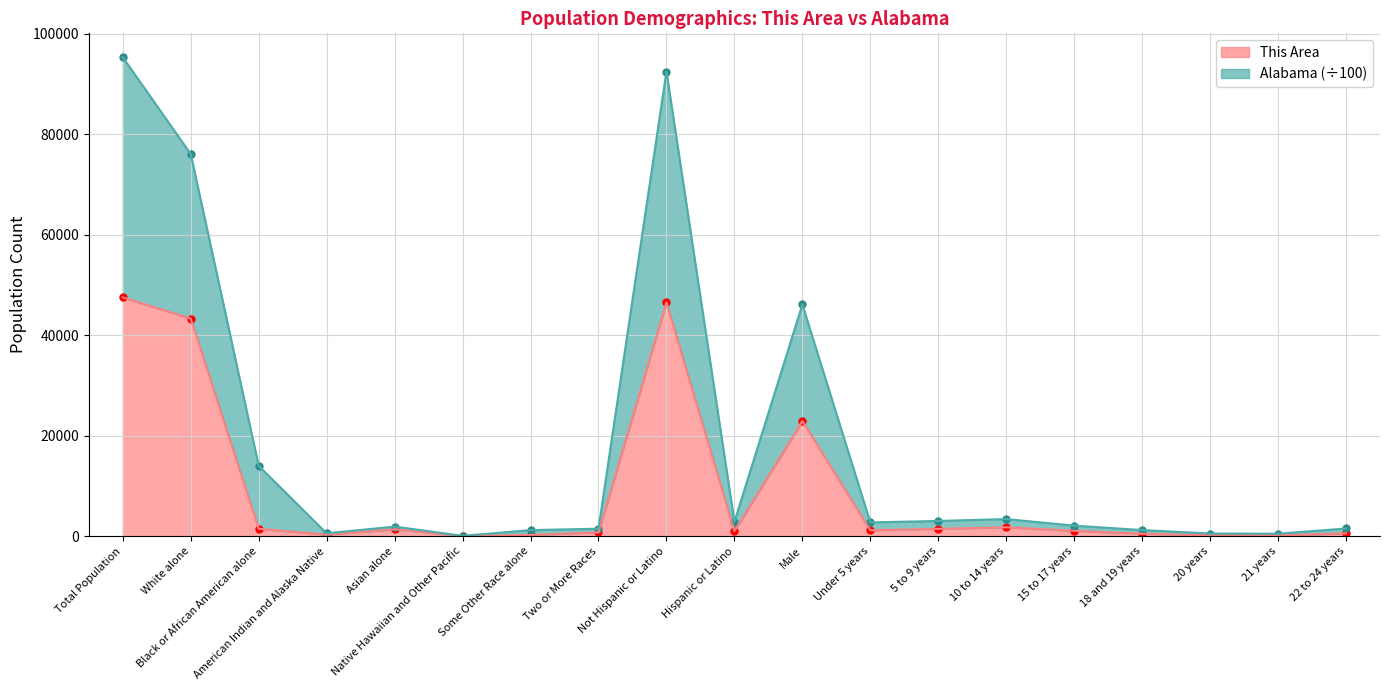

What is the average value of the Alabama series?

18271.7